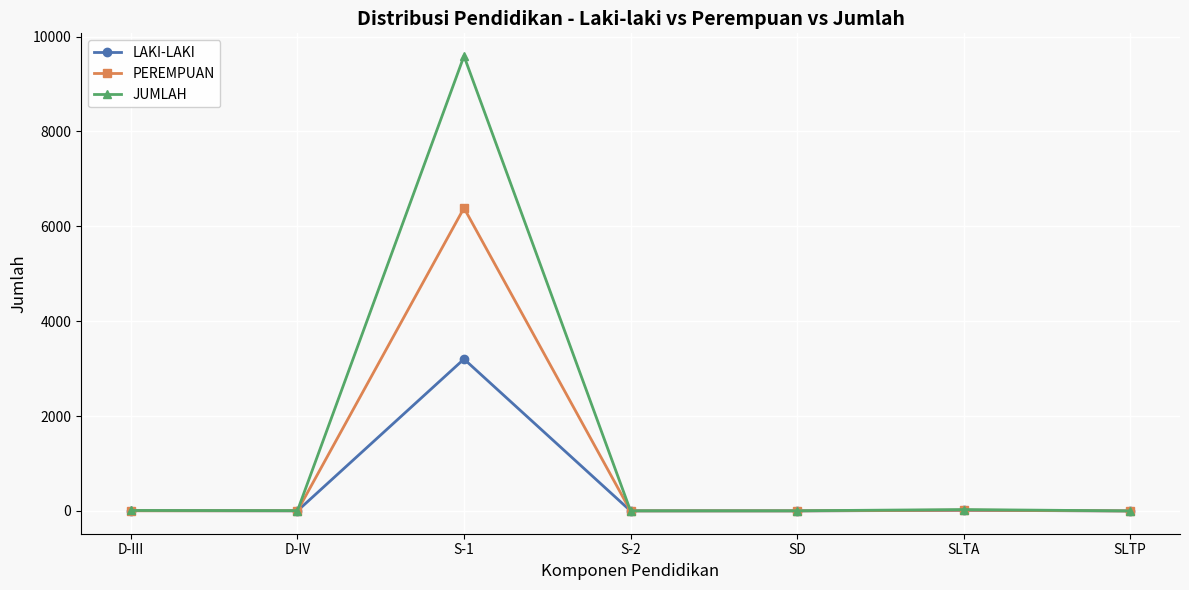

True or false: JUMLAH has more than 2 interior local peaks.

False